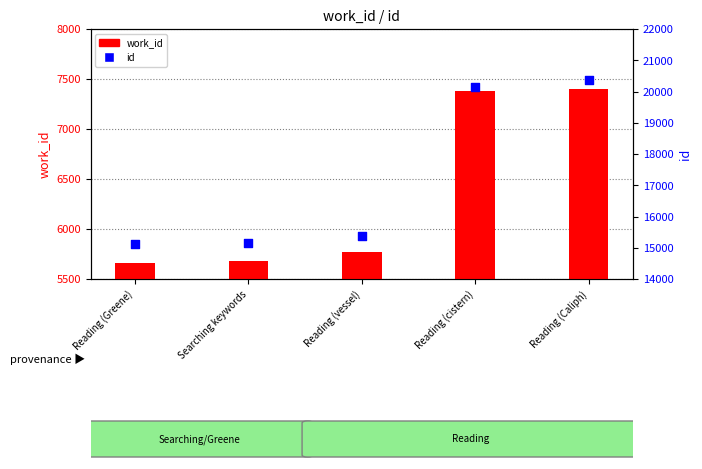

Which series reaches the minimum Y coordinate?

work_id